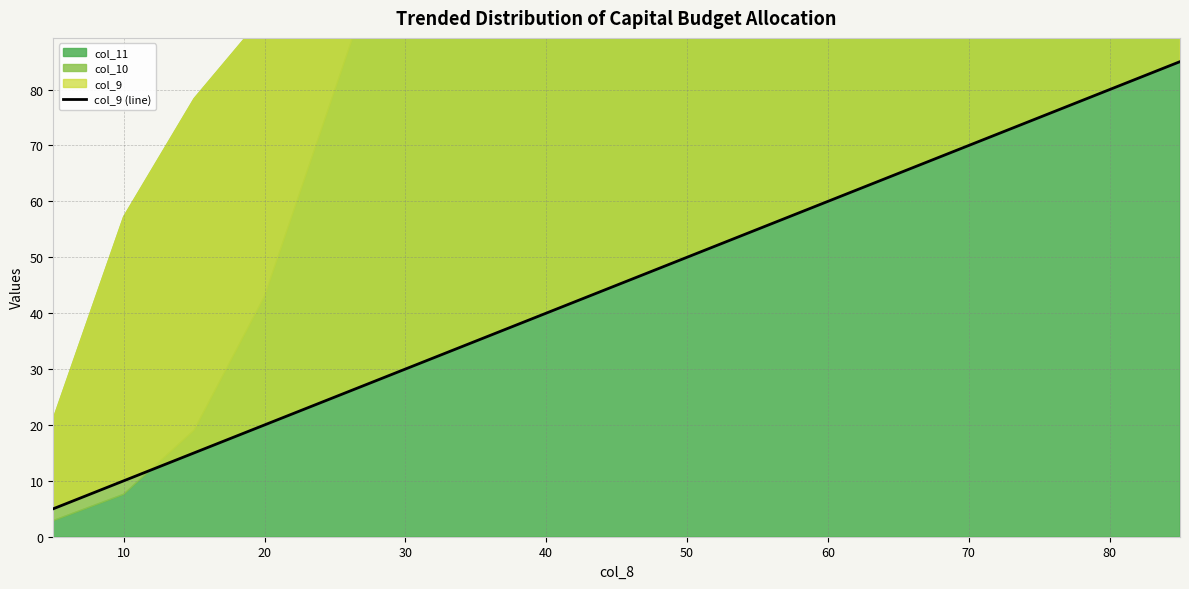

What is the label of the 11th point from the right?

60